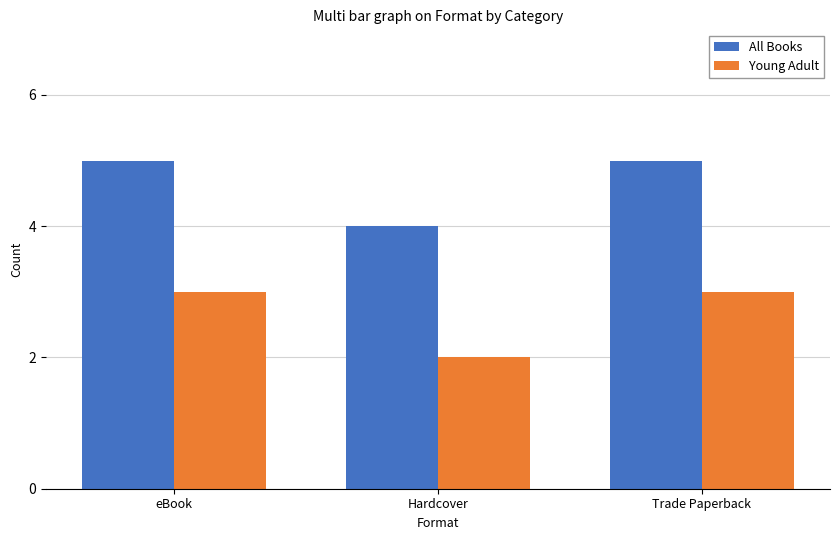

What is the difference between the maximum and minimum values in the All Books series?

1